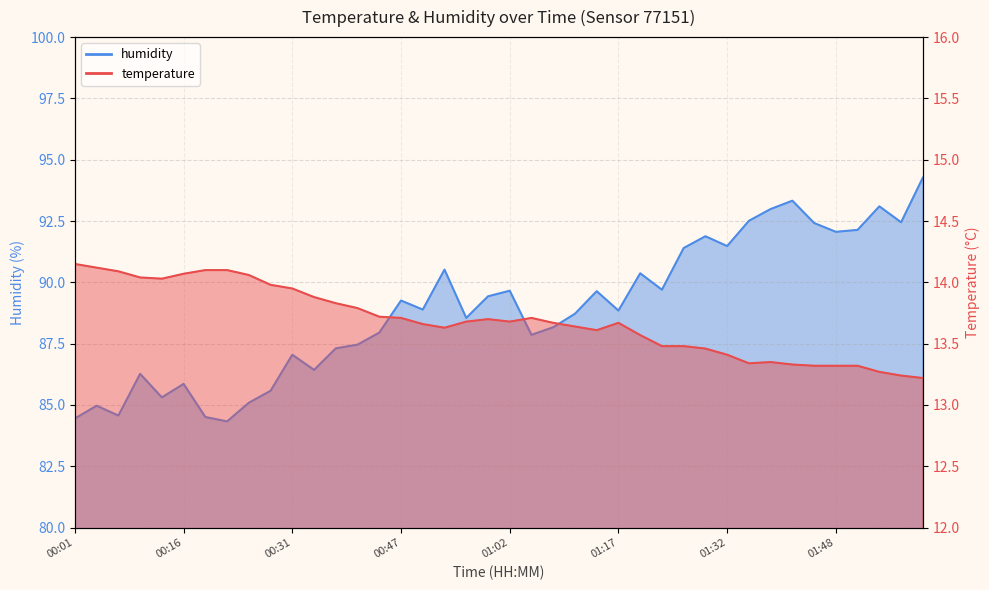

Between 00:50 and 01:08, which series saw the biggest shift?

humidity